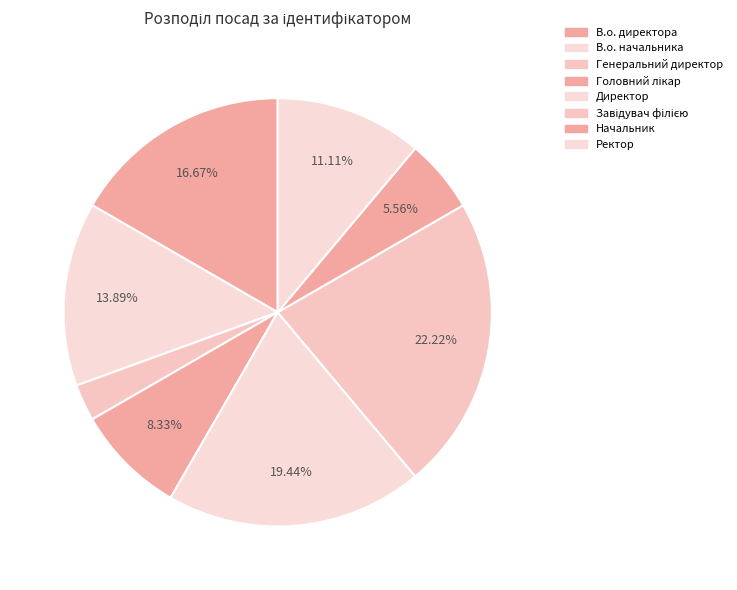

To the nearest percent, what portion does В.о. начальника represent?

14%